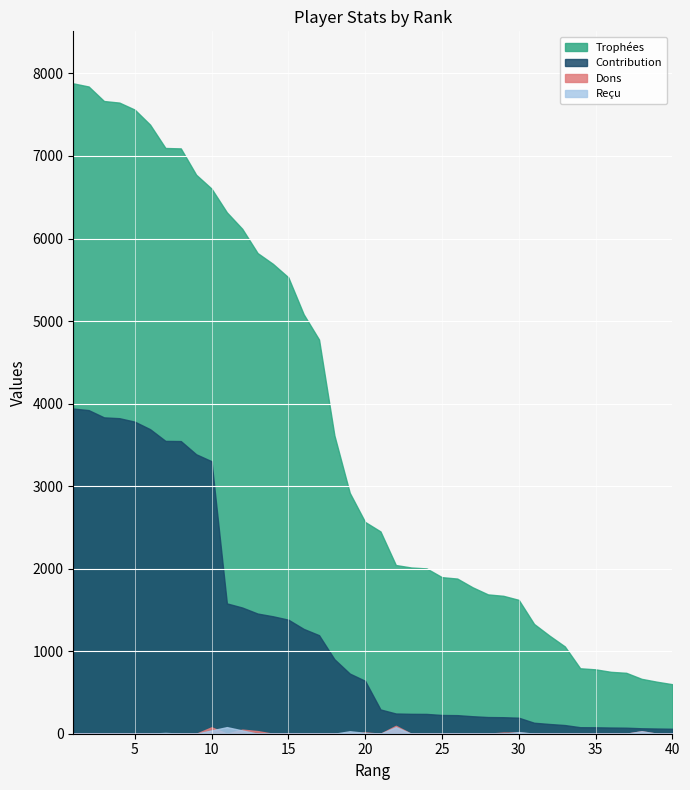

At which category does the chart reach its minimum across all series?

1